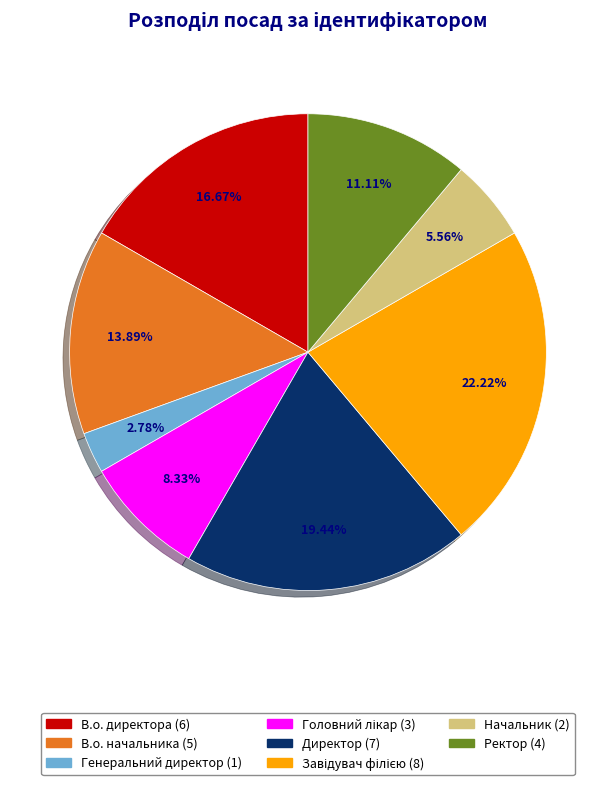

Is the sum of Начальник and Директор greater than half?

No